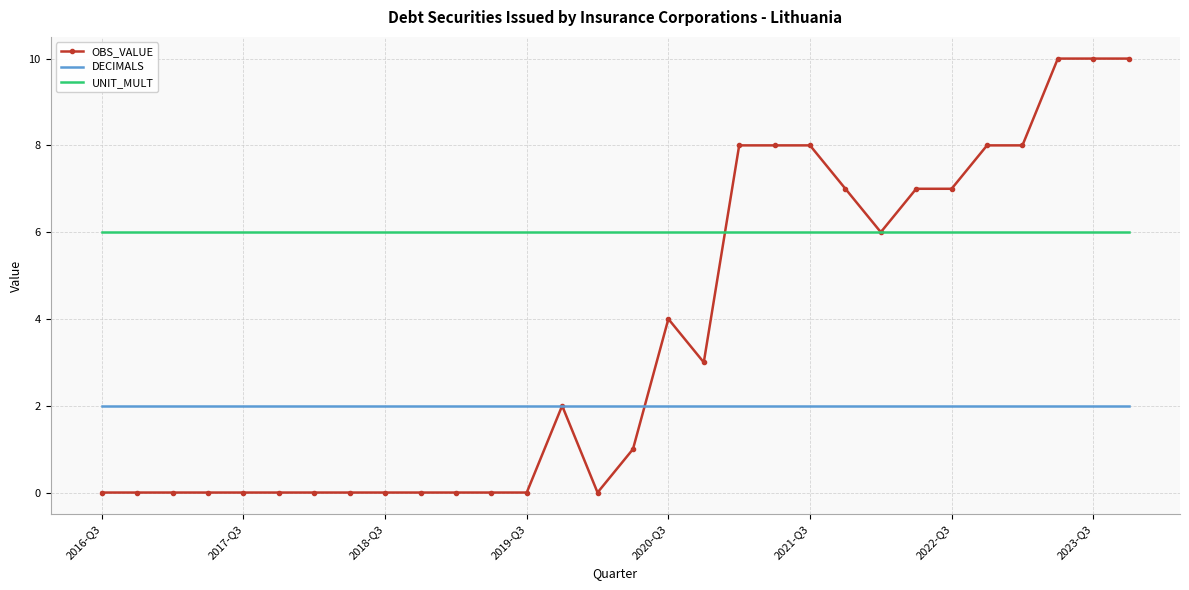

True or false: OBS_VALUE and DECIMALS cross at least once.

True